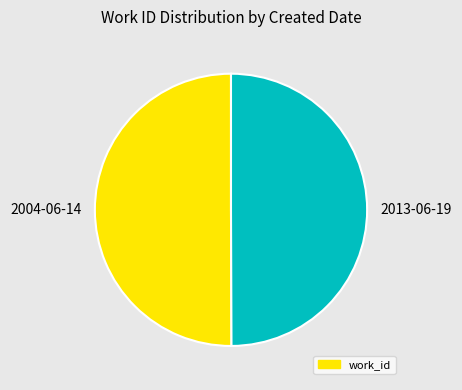

Is the sum of 2004-06-14 and 2013-06-19 greater than half?

Yes